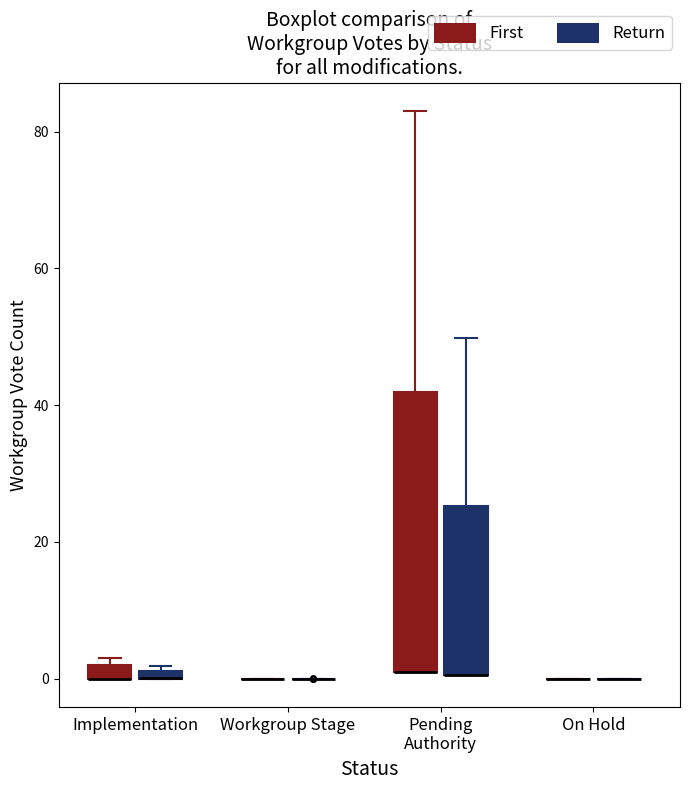

Where is the lower edge of the box for Implementation (First) on the y-axis? The values are not printed on the chart, so give them approximately, as read against the axis.

0